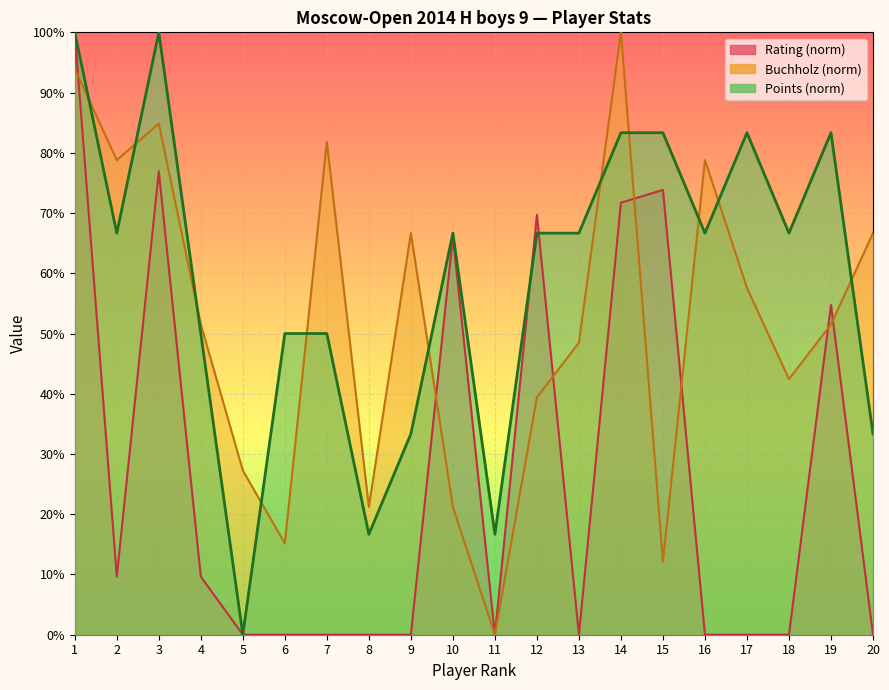

Which series has the widest spread of values?

Points